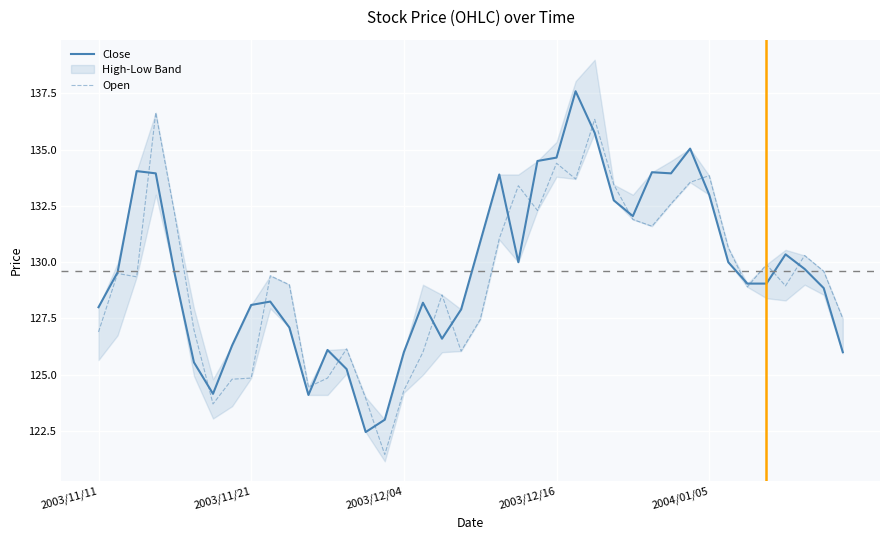

Is this an area chart (filled region under the line)?

No